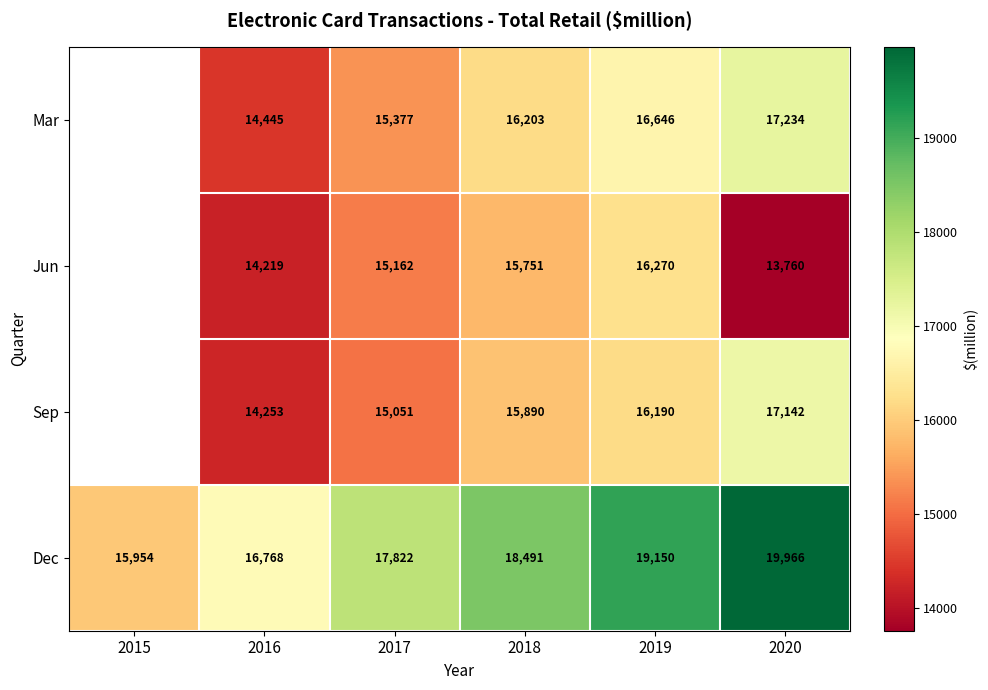

At 2017, list the series in order from largest to smallest.

Dec, Mar, Jun, Sep